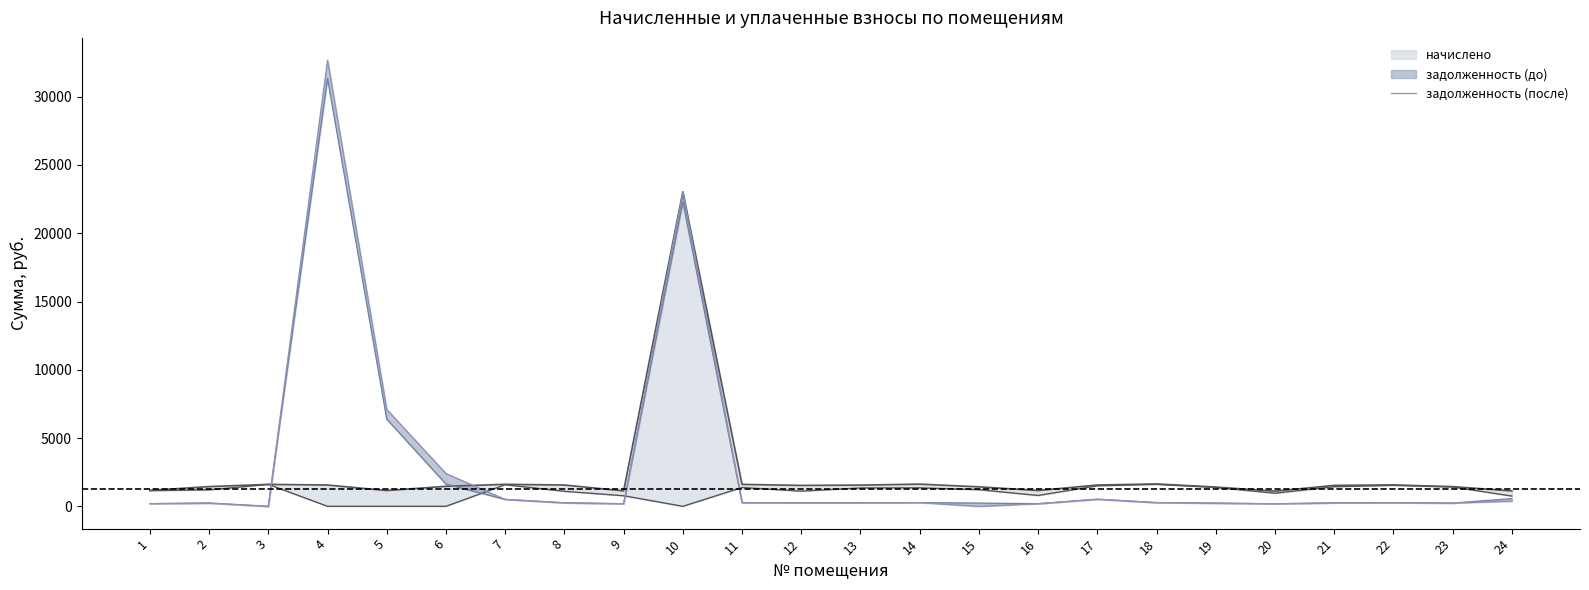

What is the average value?

2924.6